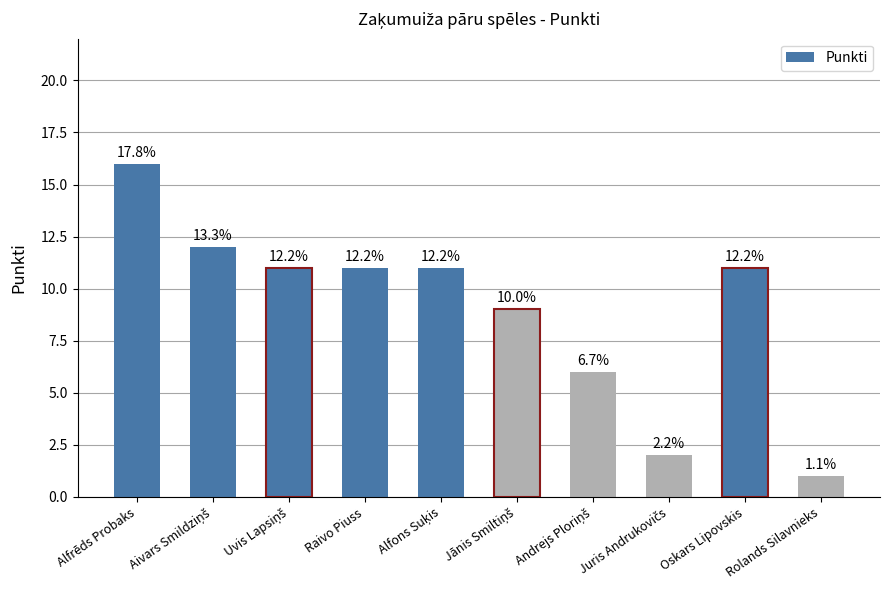

Reading left to right, transcribe all the data shown in this chart.

Alfrēds Probaks=16	Aivars Smildziņš=12	Uvis Lapsiņš=11	Raivo Piuss=11	Alfons Suķis=11	Jānis Smiltiņš=9	Andrejs Ploriņš=6	Juris Andrukovičs=2	Oskars Lipovskis=11	Rolands Silavnieks=1